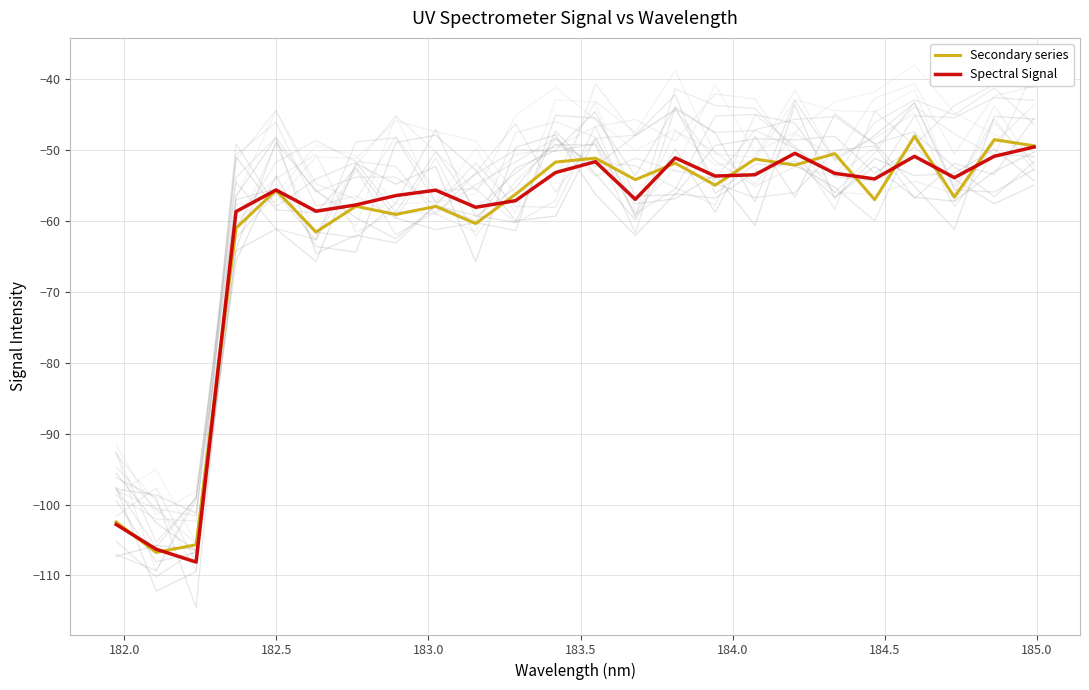

What is the minimum value for Spectral Signal?

-108.1